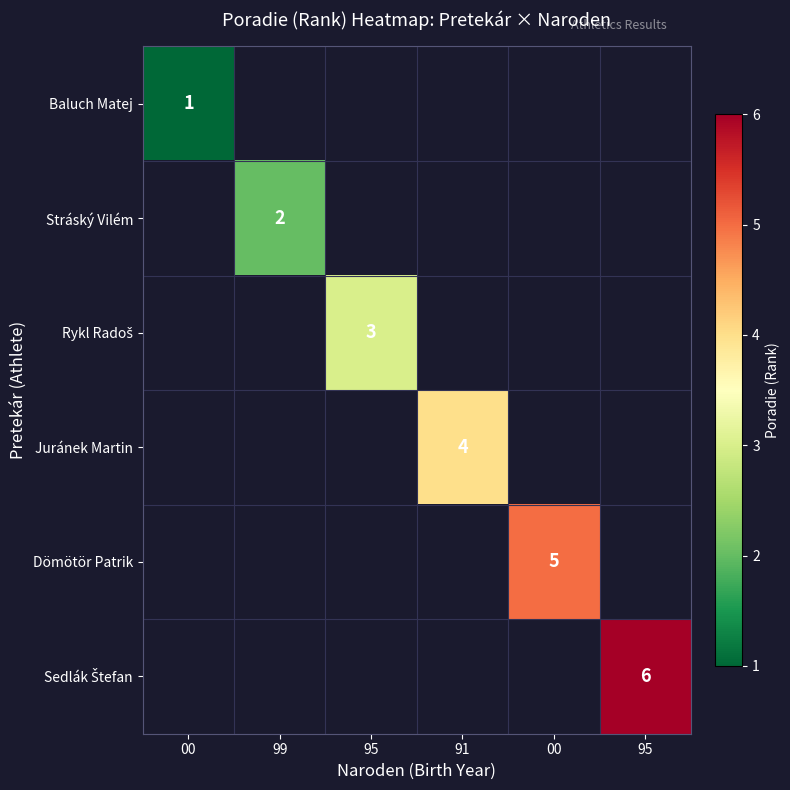

Which category has the highest value across all series?

95